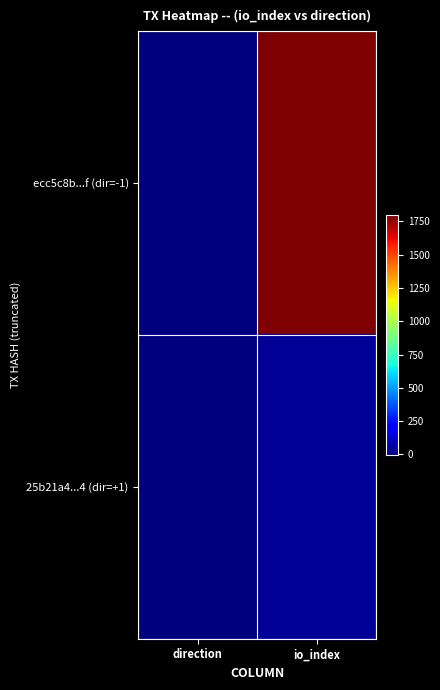

At io_index, list the series in order from largest to smallest.

ecc5c8b...f (dir=-1), 25b21a4...4 (dir=+1)